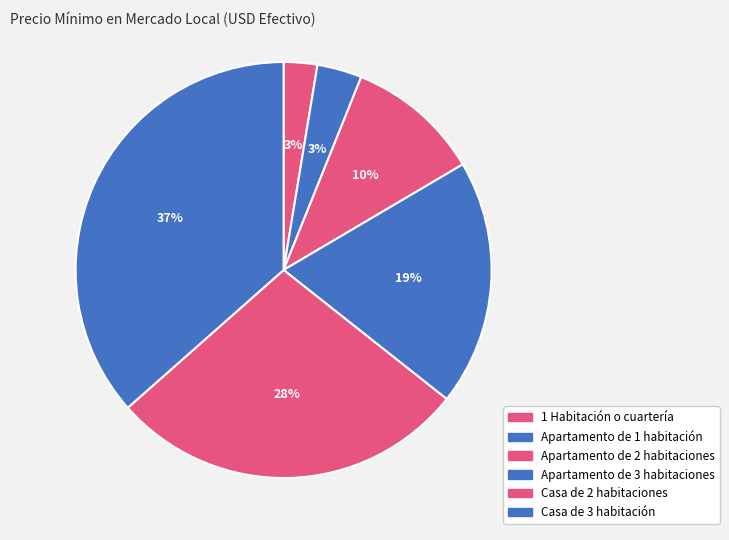

Between Apartamento de 2 habitaciones and Casa de 3 habitación, which is larger?

Casa de 3 habitación